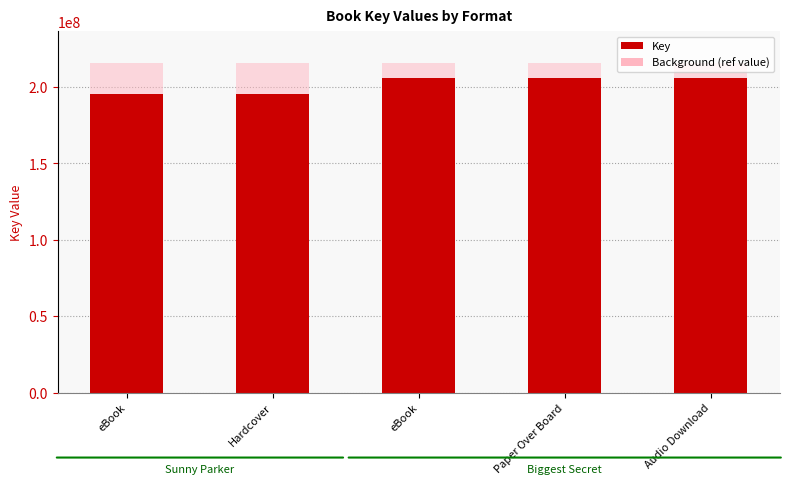

What is the change in value from eBook to eBook?

+10303295